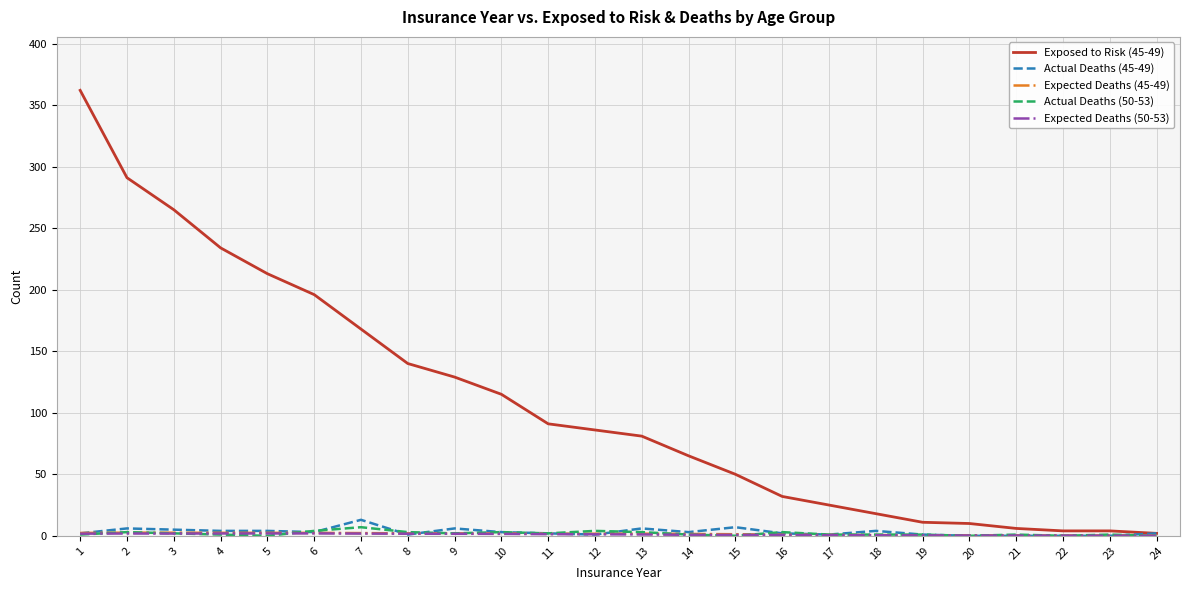

True or false: Actual Deaths (50-53) has a value of 2.0 at 11.

True